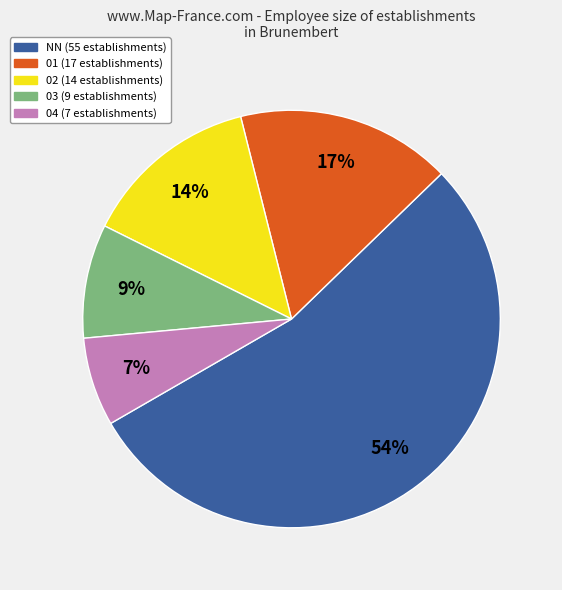

Combined, do 02 and NN account for over 50%?

Yes